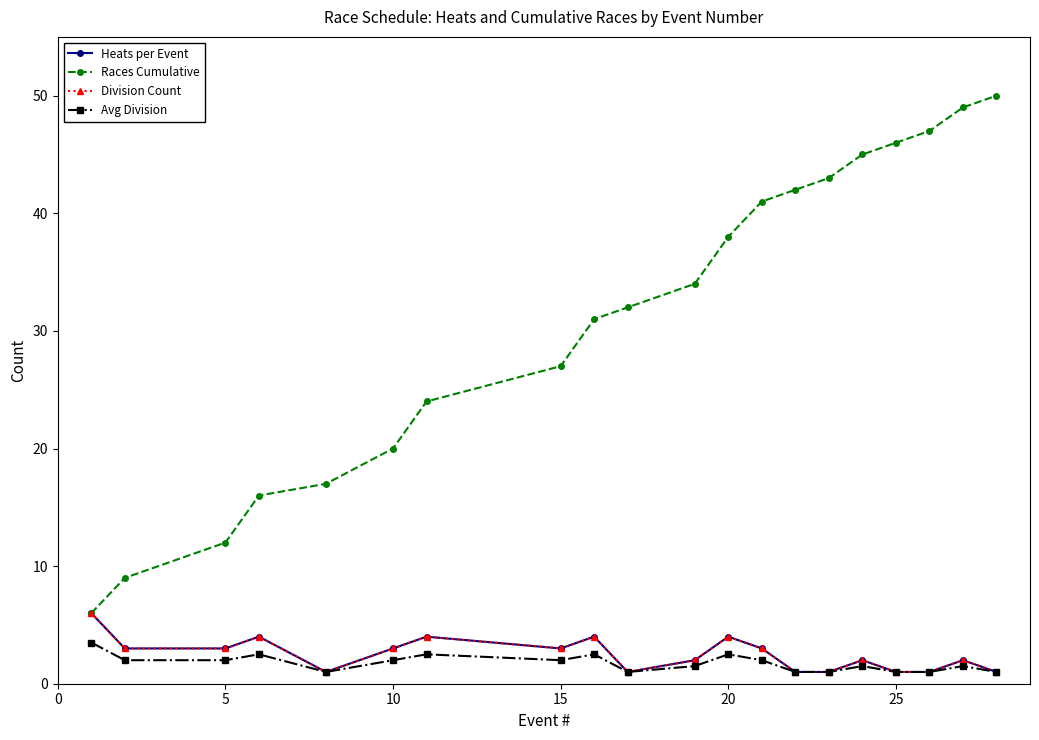

What is the average value of the Races Cumulative series?

31.4